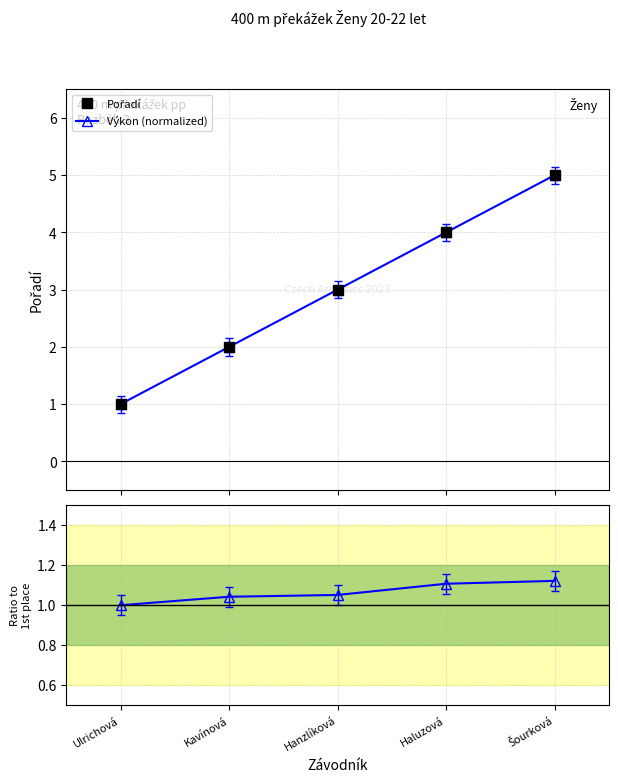

At how many categories does at least one series exceed 4?

1